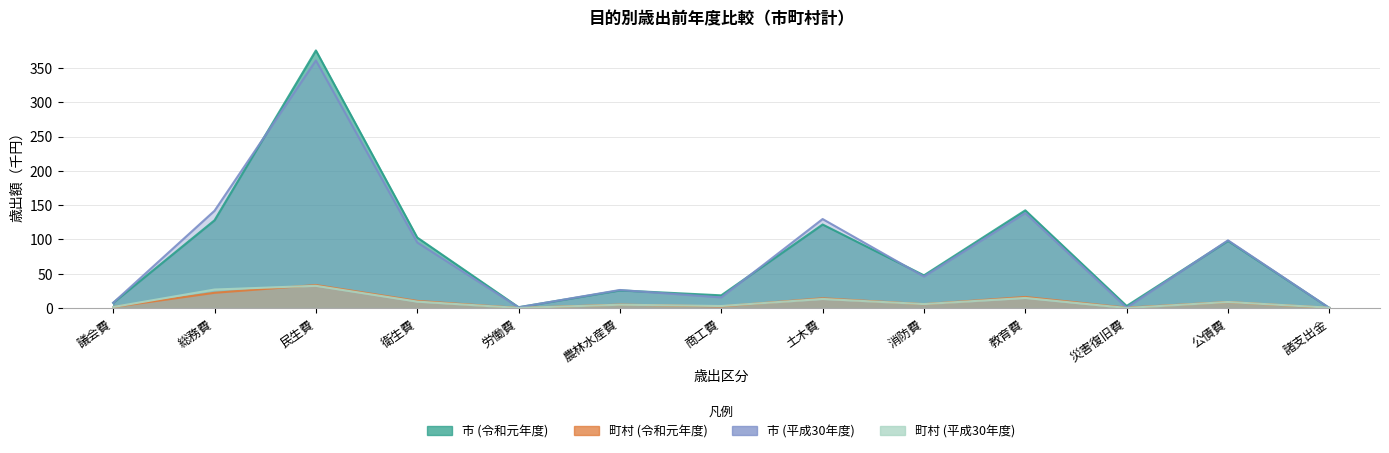

Which series changed the most between 消防費 and 諸支出金?

市 (令和元年度)